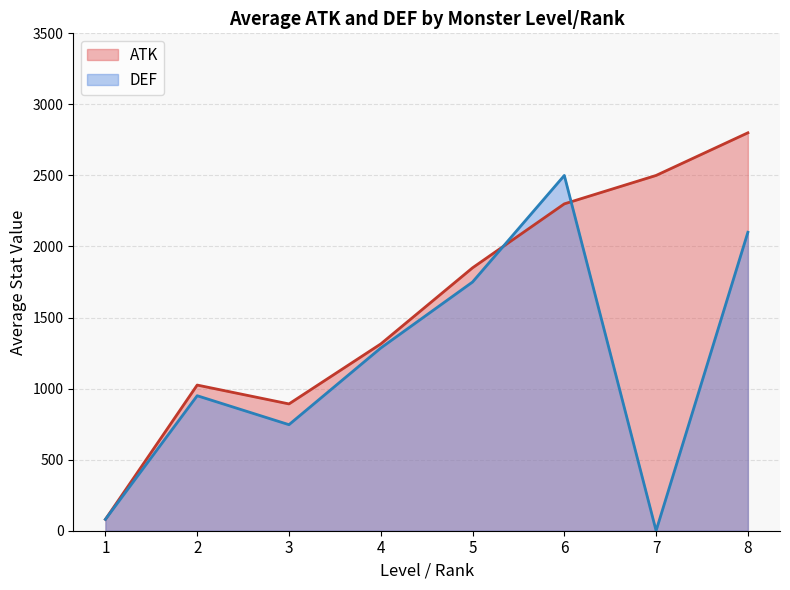

What is the total value across all series at 2?

1975.0